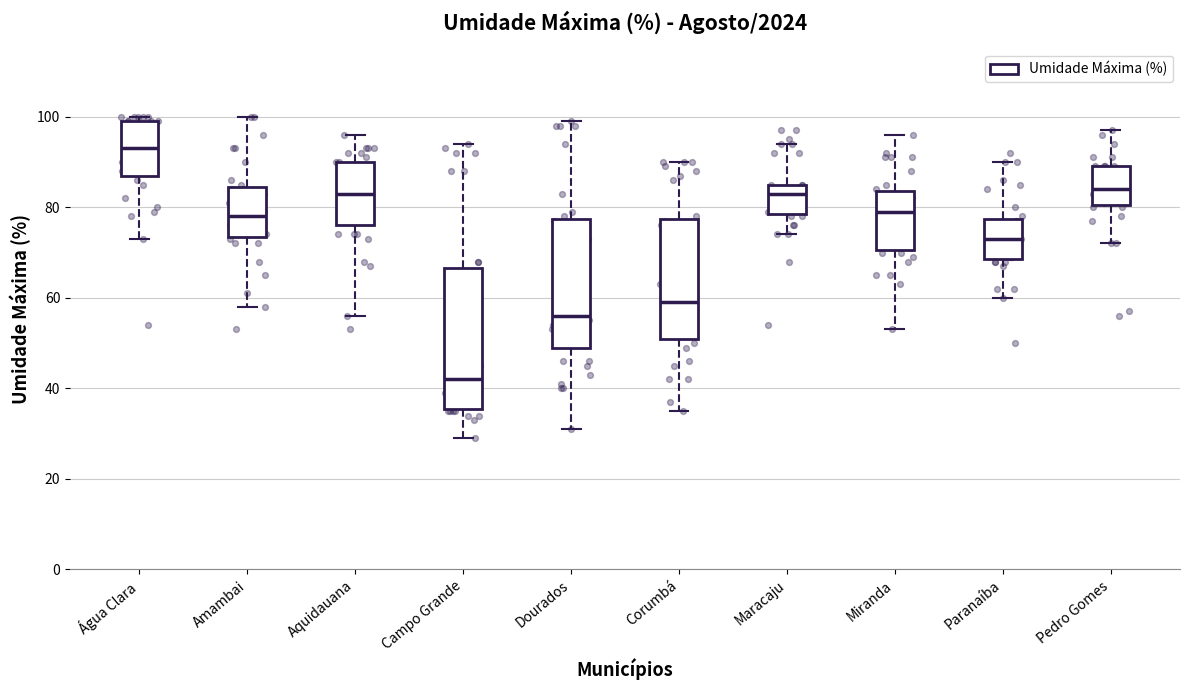

Comparing the boxes themselves (not the whiskers), which one is the tallest?

Campo Grande